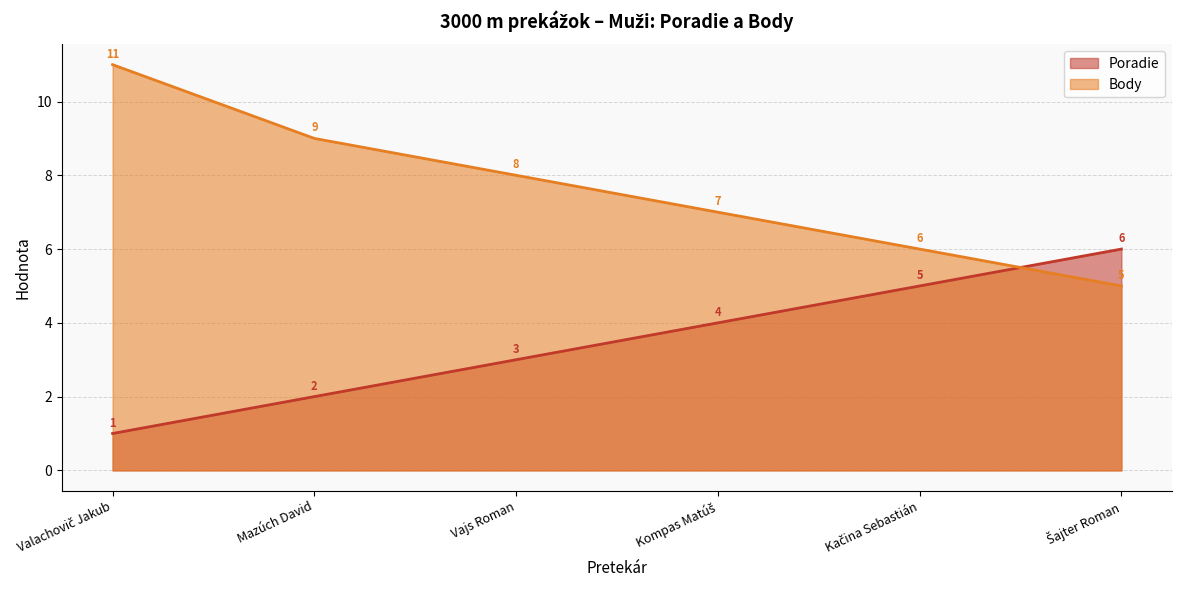

Rank the series by their average value, from lowest to highest.

Poradie, Body